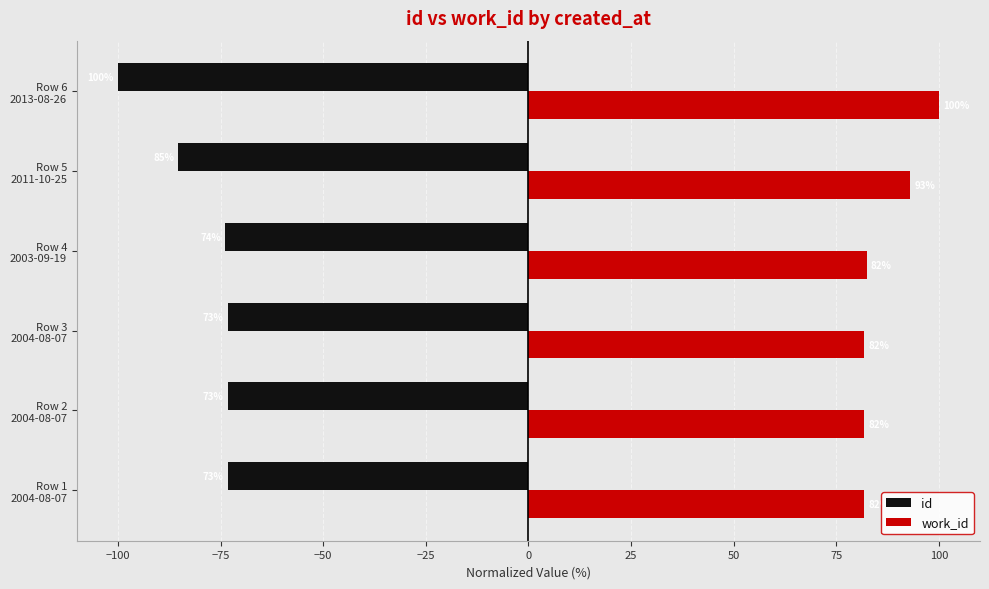

What are all the series names shown in the legend?

id, work_id